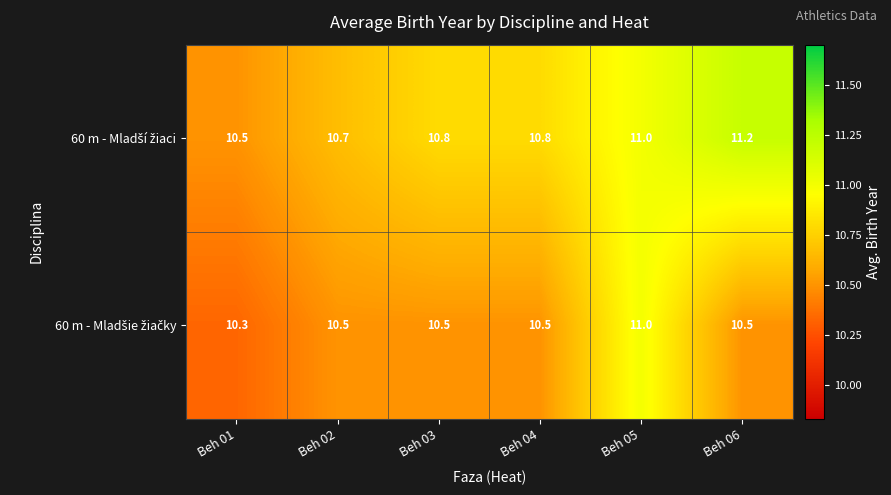

At how many categories does at least one series exceed 10?

6